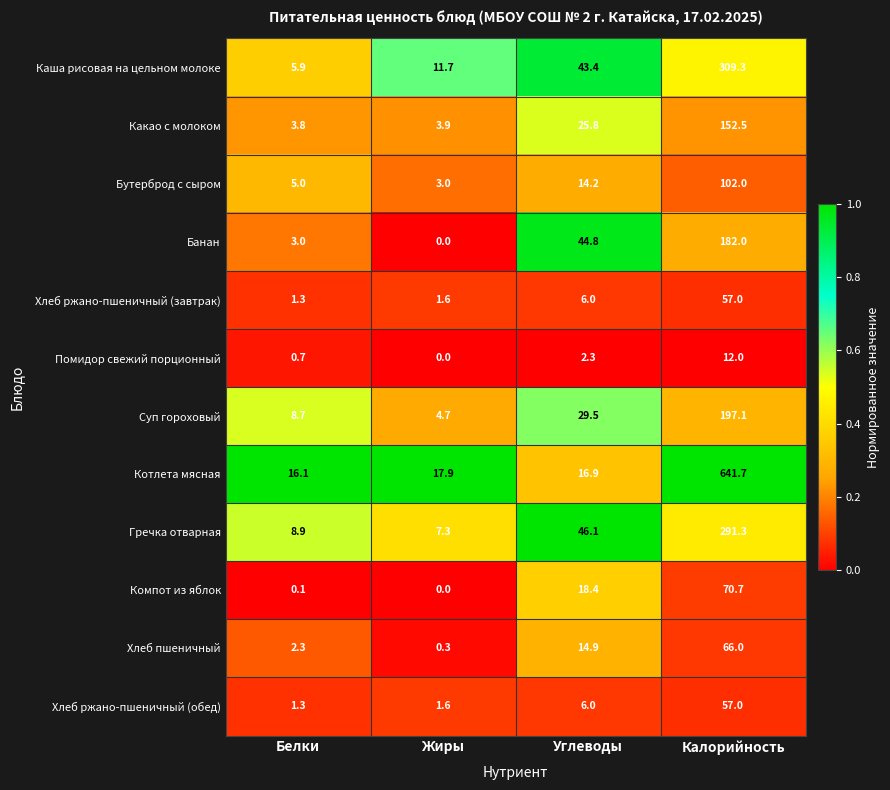

What is the difference between the highest and lowest values at Углеводы?

43.8